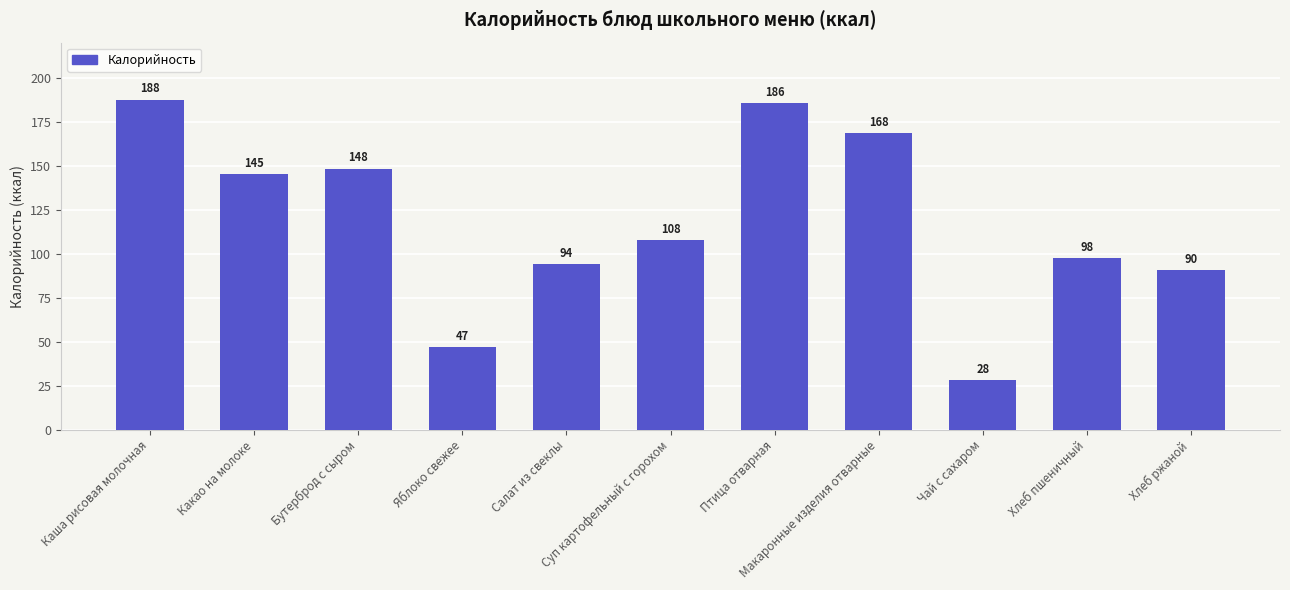

Which label corresponds to the largest value in the chart?

Каша рисовая молочная